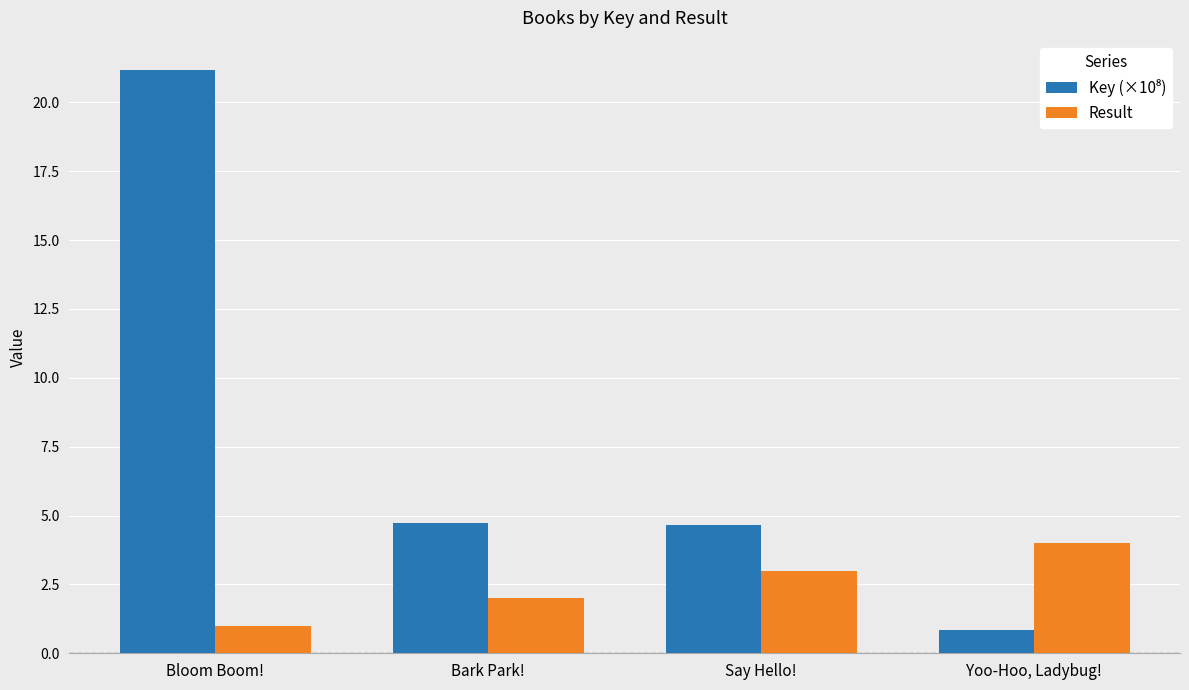

What is the difference between the highest and lowest values at Say Hello!?

1.7